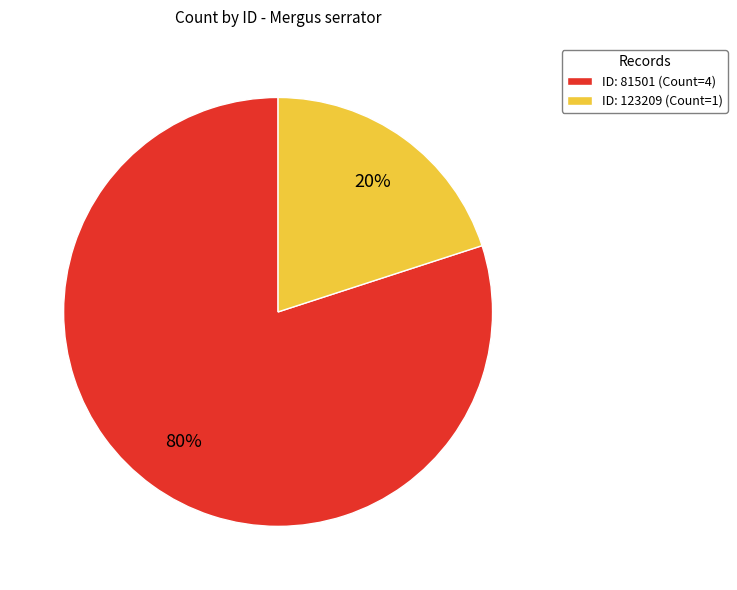

What is the ratio of the value at ID: 81501 (Count=4) to the value at ID: 123209 (Count=1)?

4.0